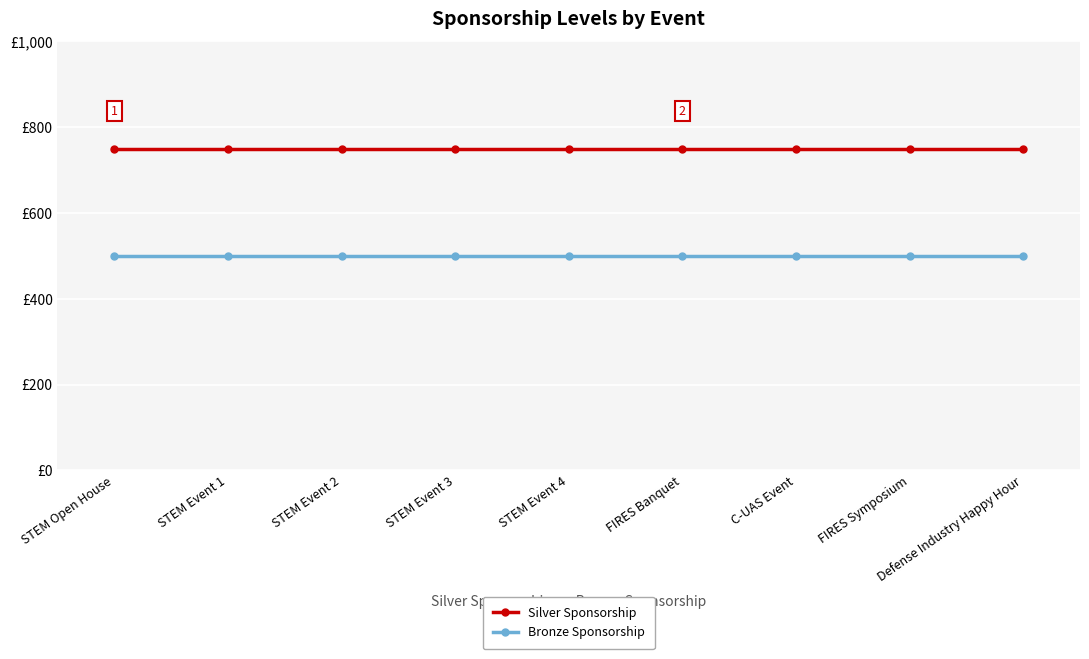

What is the total value across all series at FIRES Banquet?

1250